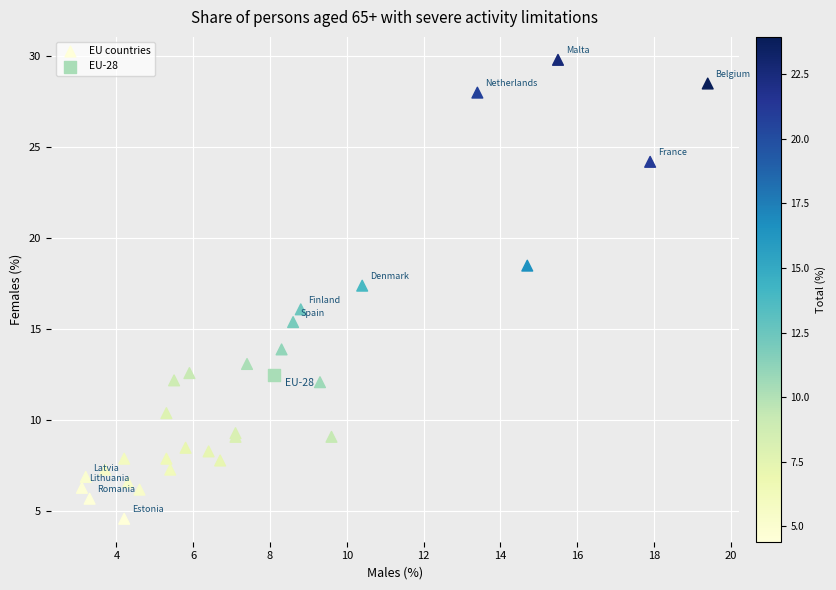

What are all the series names shown in the legend?

EU countries, EU-28